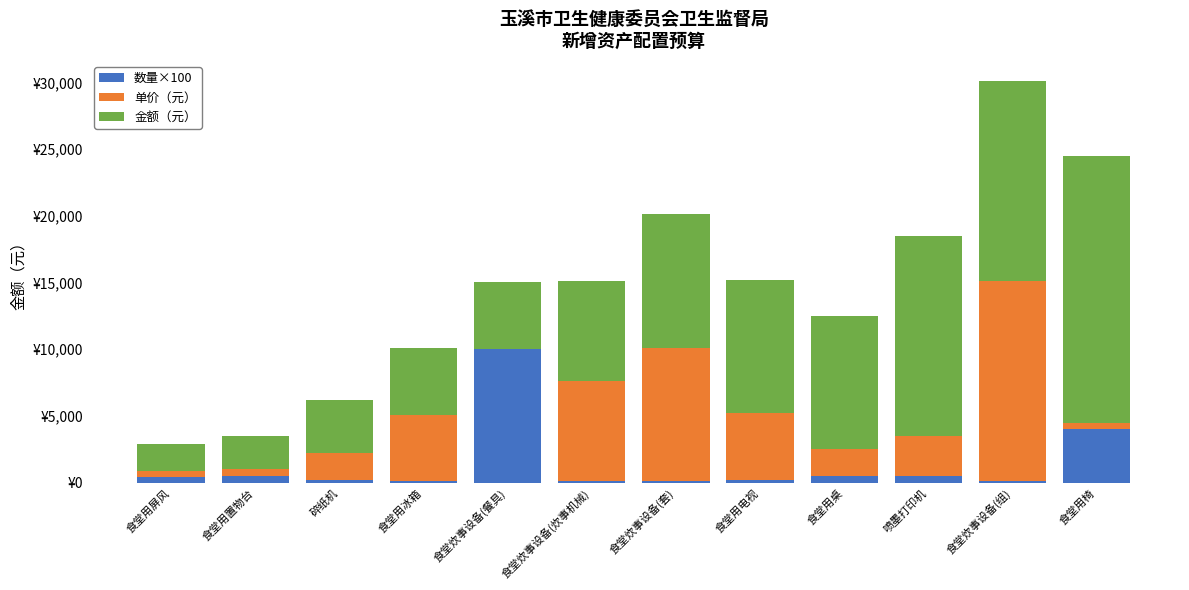

Are the bars horizontal?

No